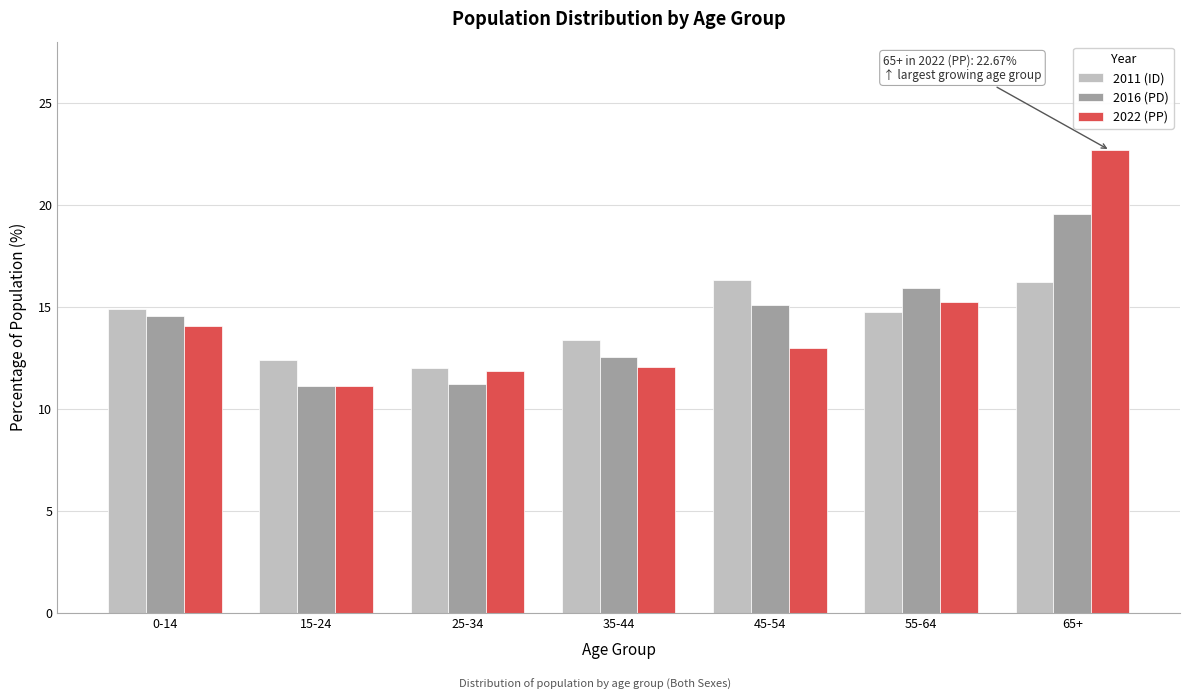

Reading left to right, what are all the values shown in this chart?

2011 (ID): 14.9	12.4	12.0	13.4	16.3	14.7	16.2
2016 (PD): 14.5	11.1	11.2	12.5	15.1	15.9	19.5
2022 (PP): 14.0	11.1	11.9	12.1	13.0	15.2	22.7